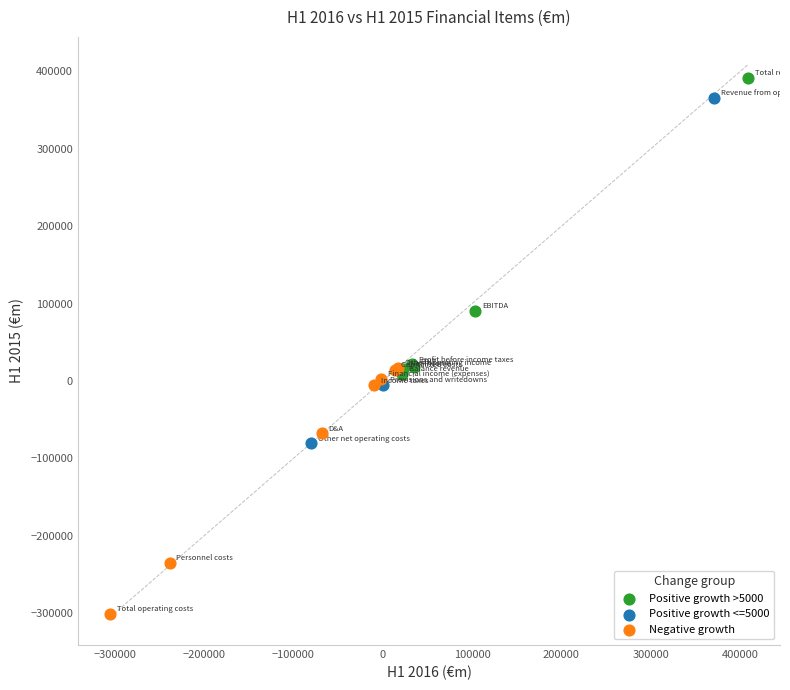

Which series reaches the minimum Y coordinate?

Negative growth